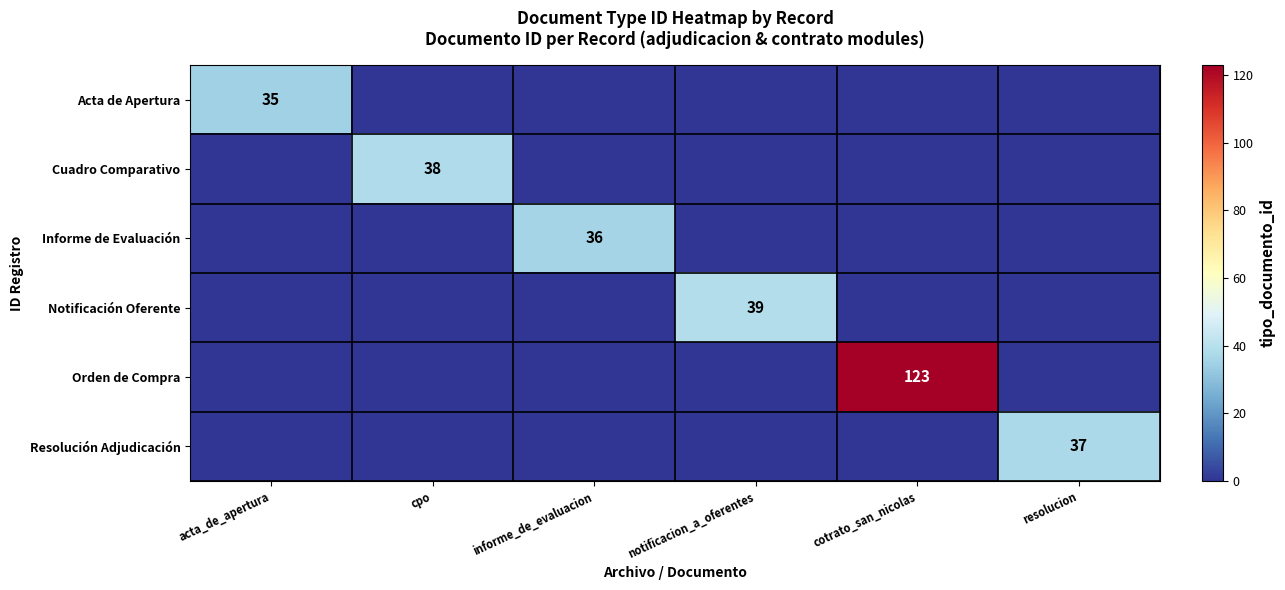

Which series has the widest spread of values?

Orden de Compra